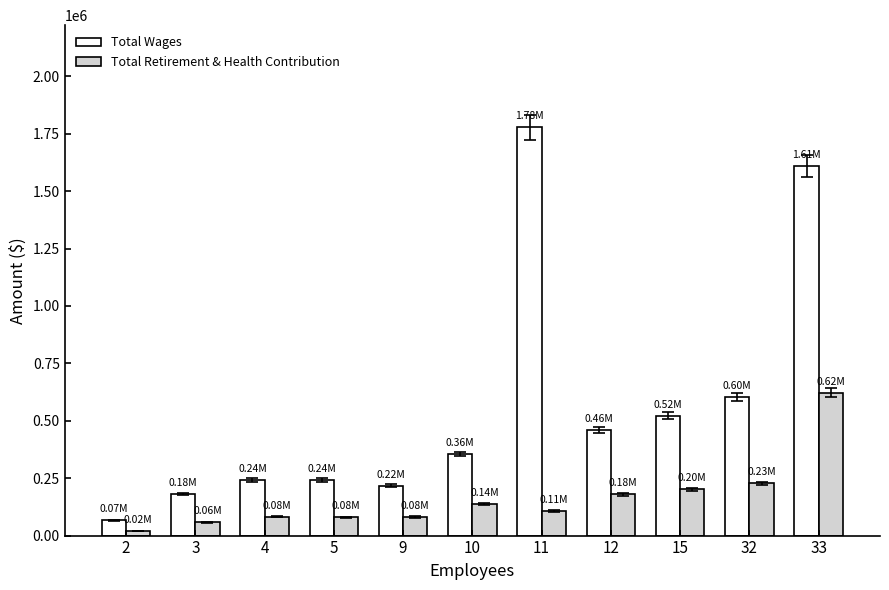

What is the highest value of the Total Retirement & Health Contribution series?

622169.0